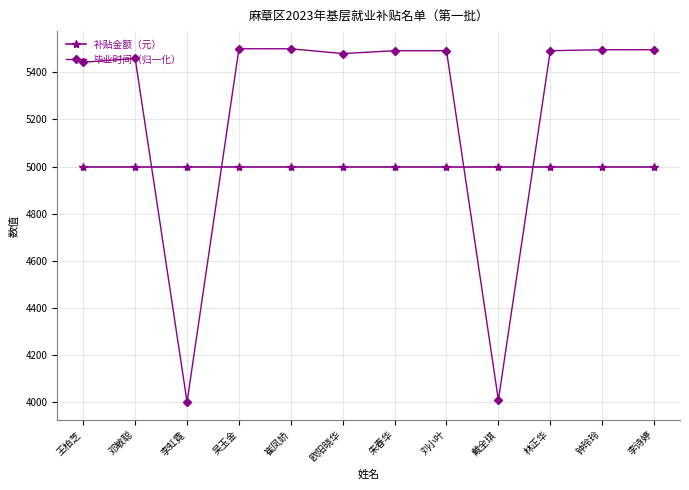

What is the maximum value for 补贴金额（元）?

5000.0